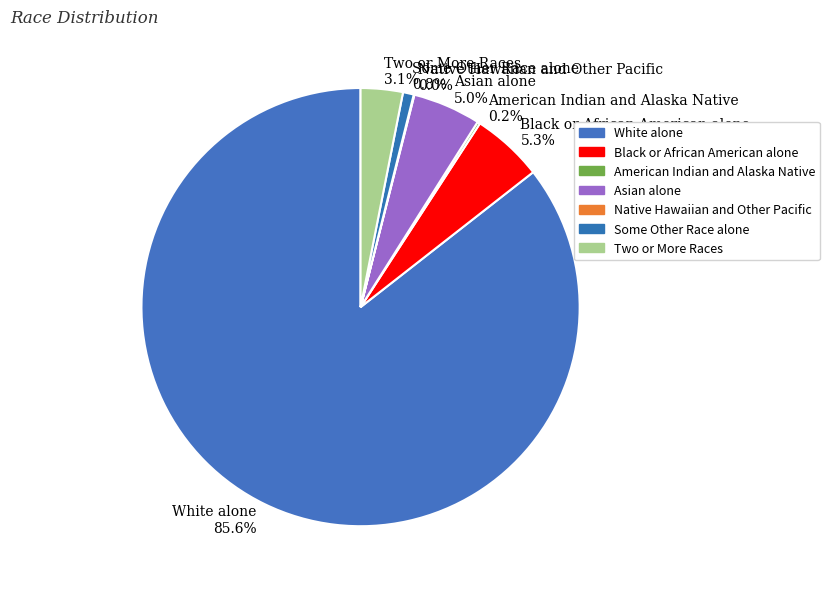

Is Asian alone the majority of the pie?

No